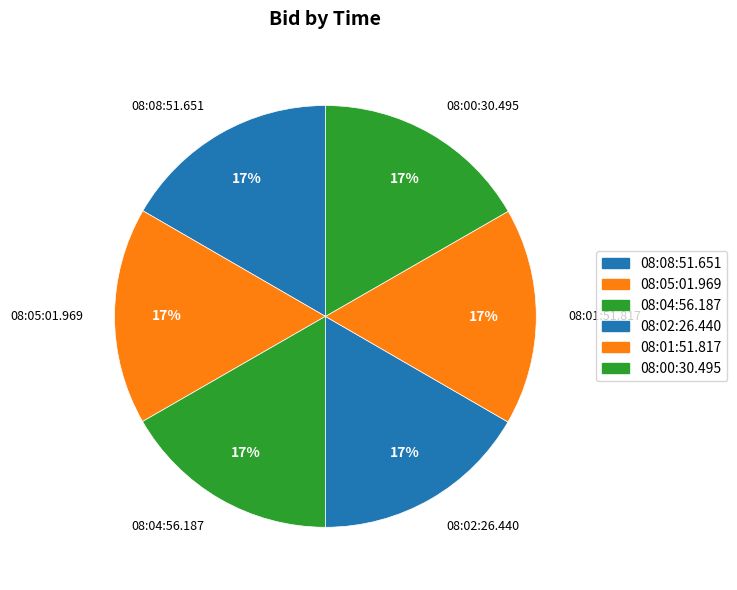

Is there any slice that represents more than half of the pie?

No